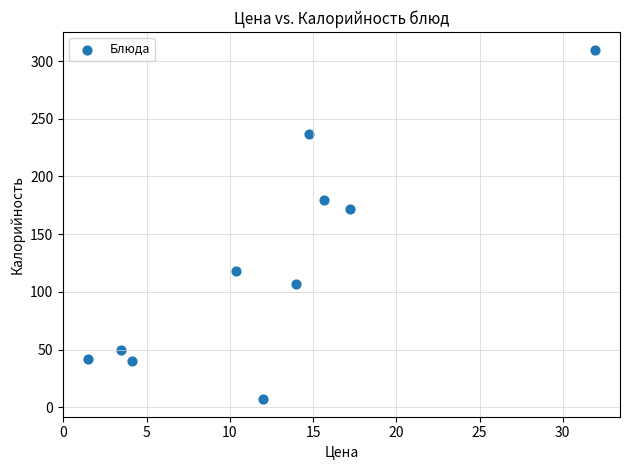

What is the average Y value?

126